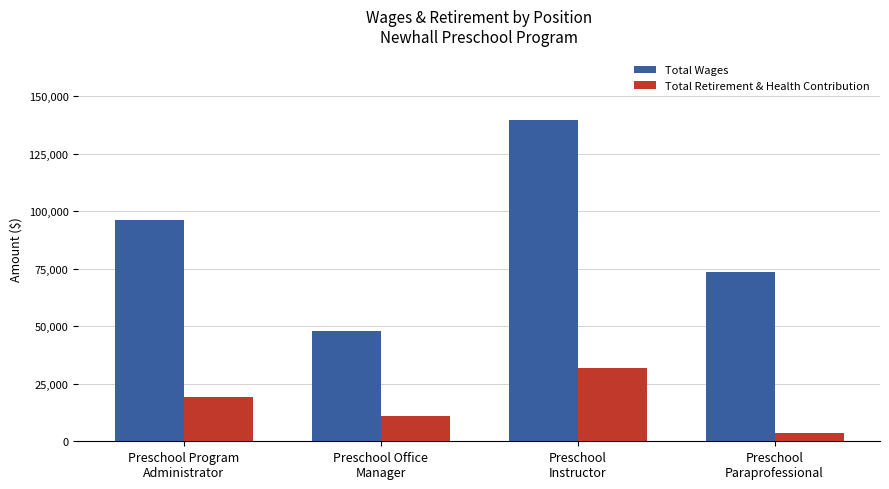

Where is Total Wages nearest to the value 93846?

Preschool Program
Administrator